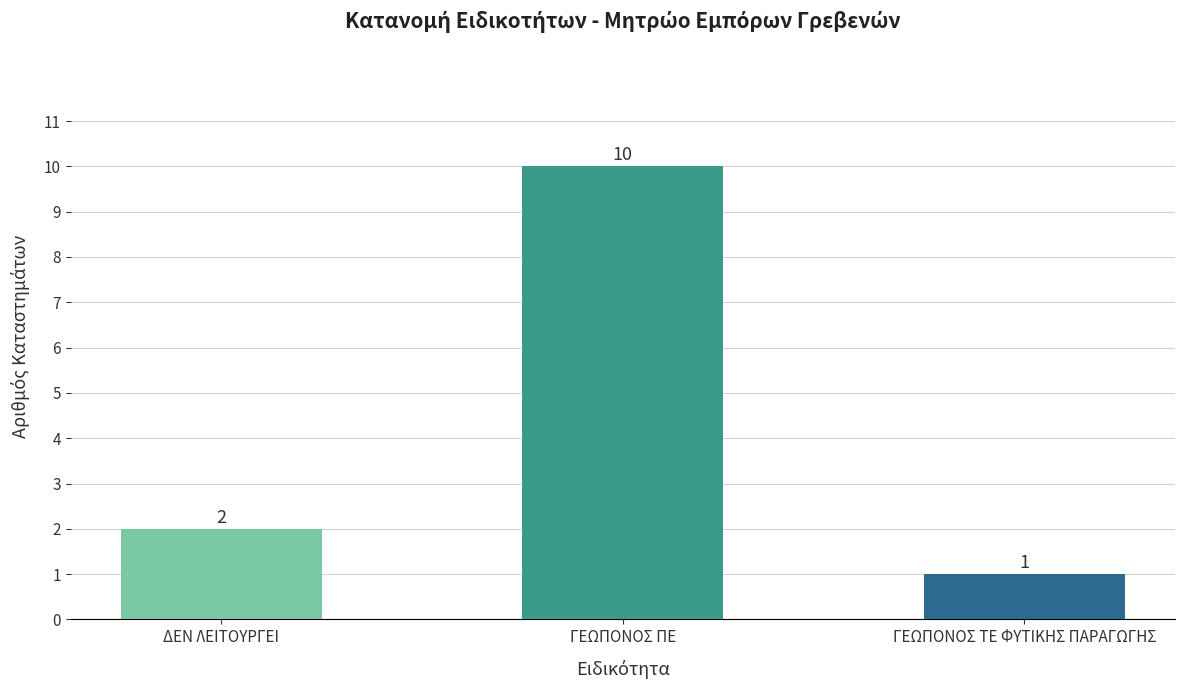

Are the bars horizontal?

No